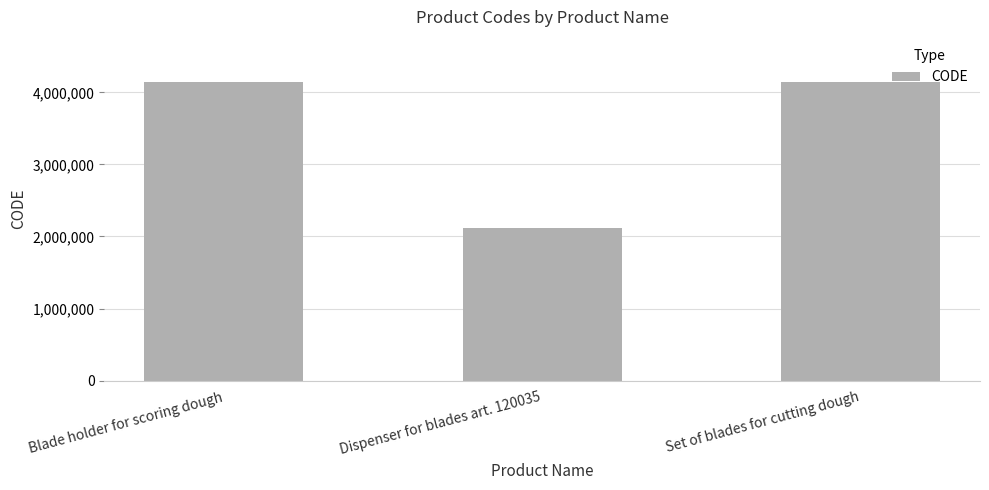

What is the sum of the values at Set of blades for cutting dough and Blade holder for scoring dough?

8289589